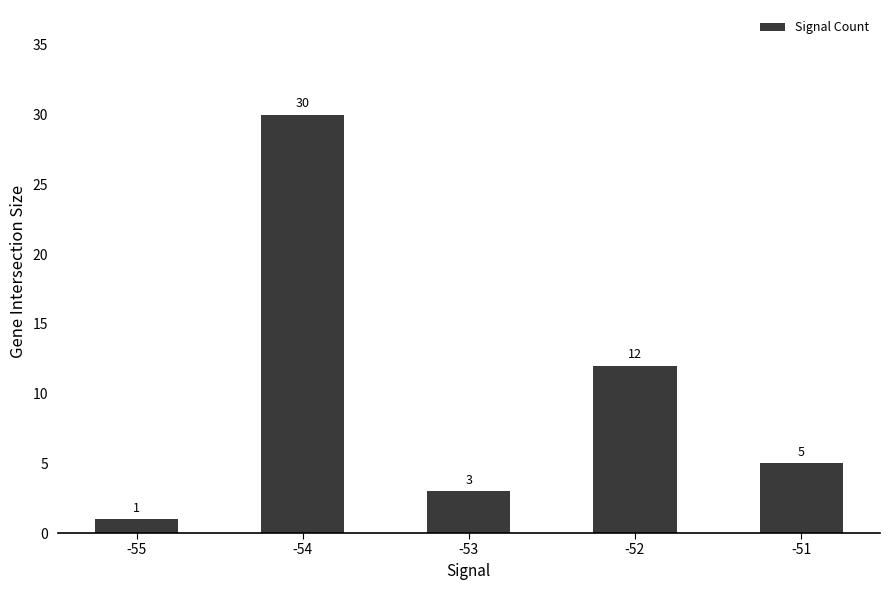

List the labels in order of value, largest first.

-54, -52, -51, -53, -55